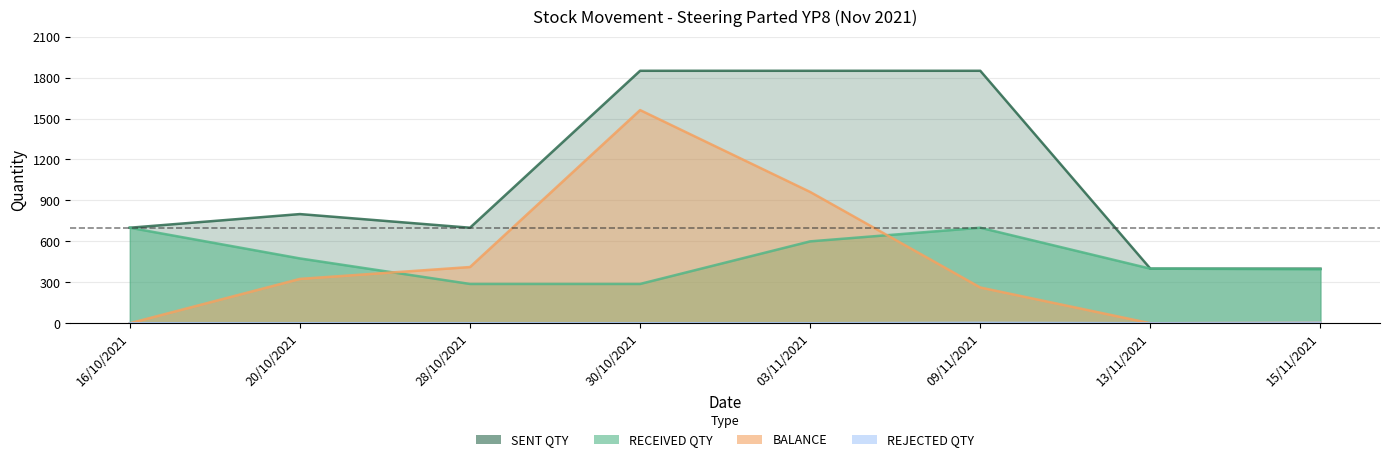

How many series are shown in this chart?

4